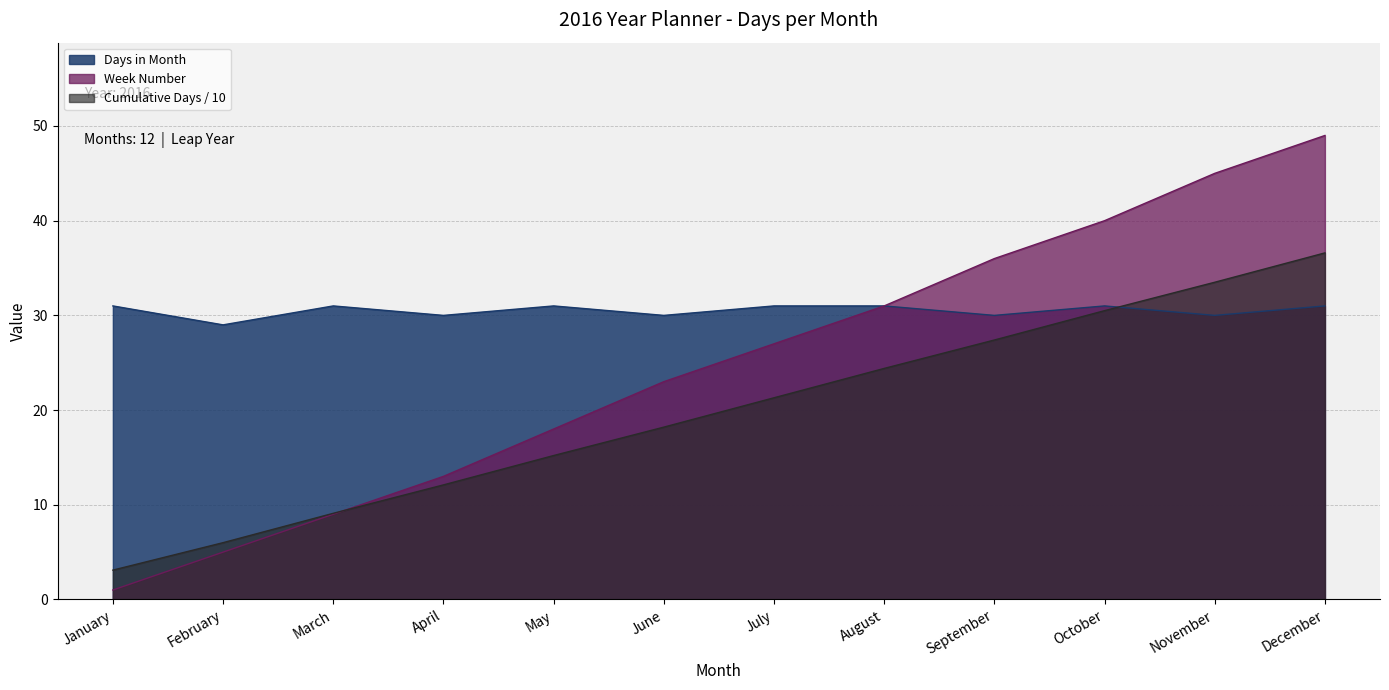

At how many categories does at least one series exceed 12?

12